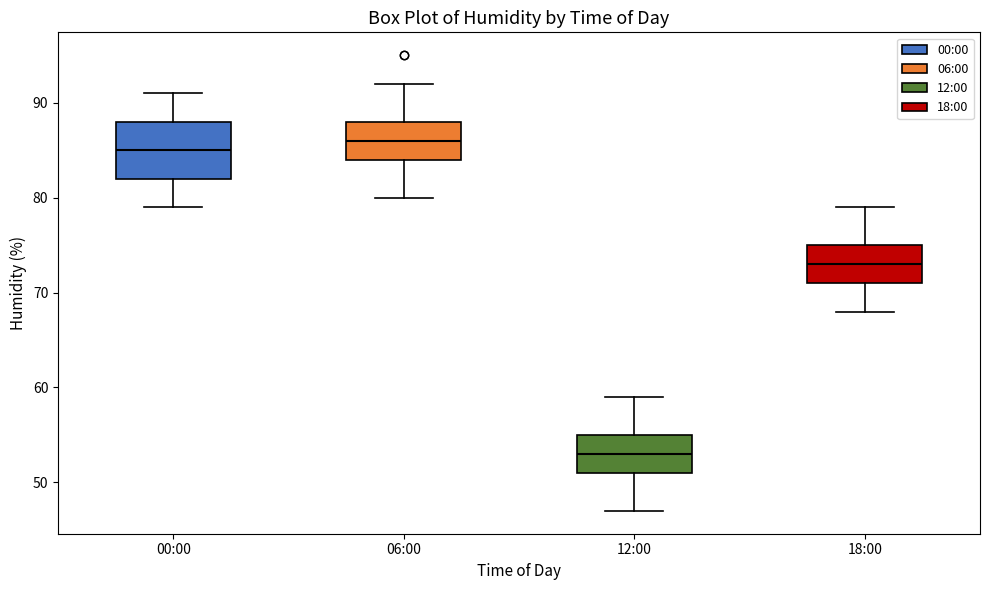

Reading left to right, transcribe this box plot: for each box, give where its median line is, the range the box spans, and where its two whiskers end, as read against the y-axis. The values are not printed on the chart, so give them approximately, as read against the axis.

00:00: median 85, box 82 to 88, whiskers 79 to 91
06:00: median 86, box 84 to 88, whiskers 80 to 92
12:00: median 53, box 51 to 55, whiskers 47 to 59
18:00: median 73, box 71 to 75, whiskers 68 to 79